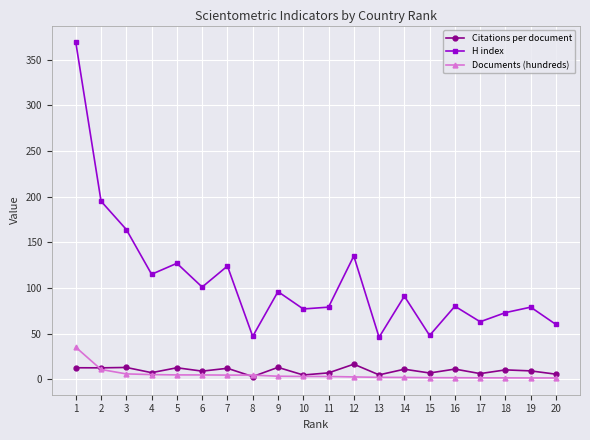

Where is the first local minimum for H index?

4